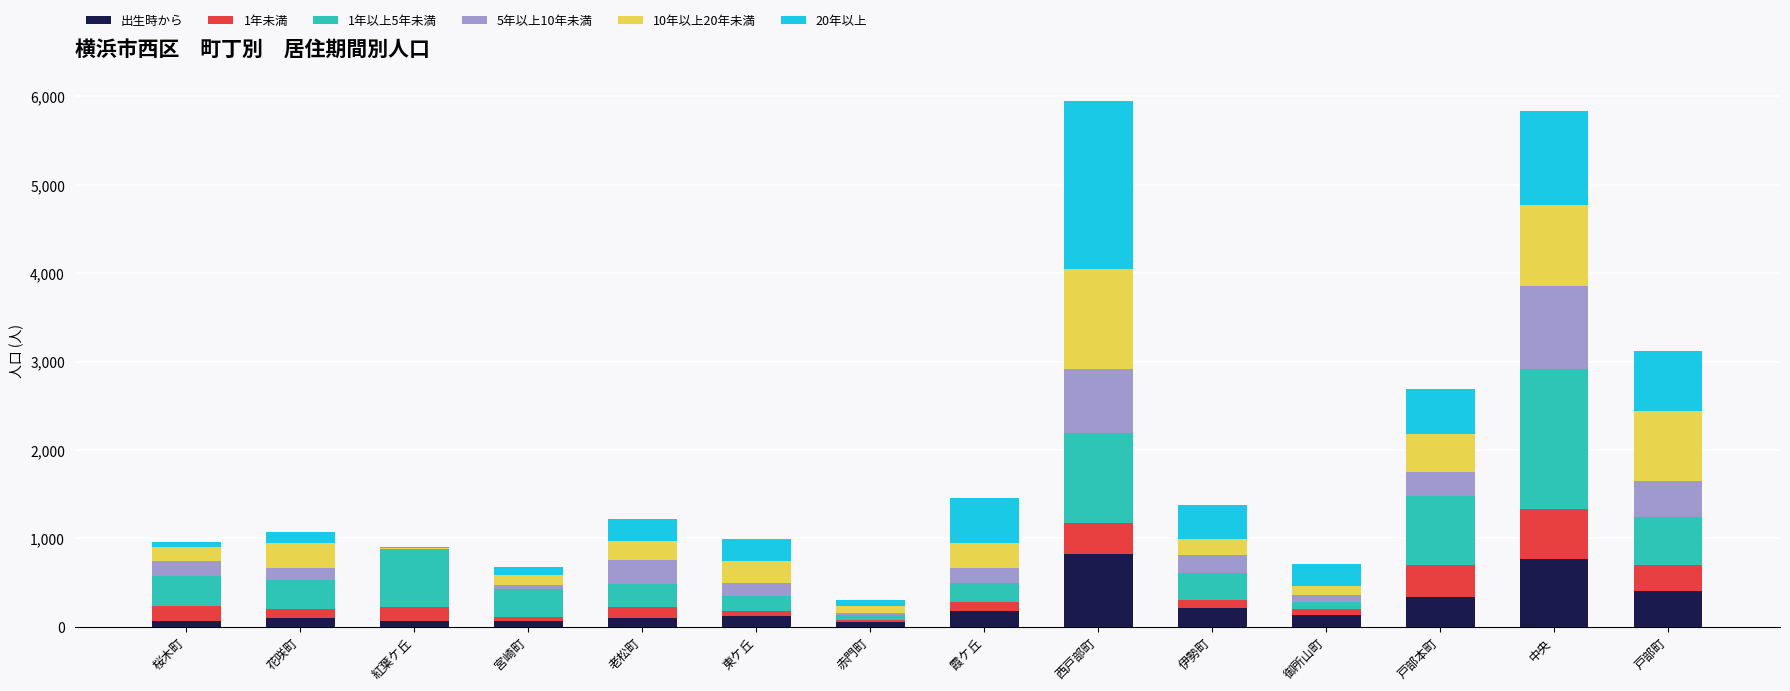

What is the total value across all series at 戸部本町?

2691